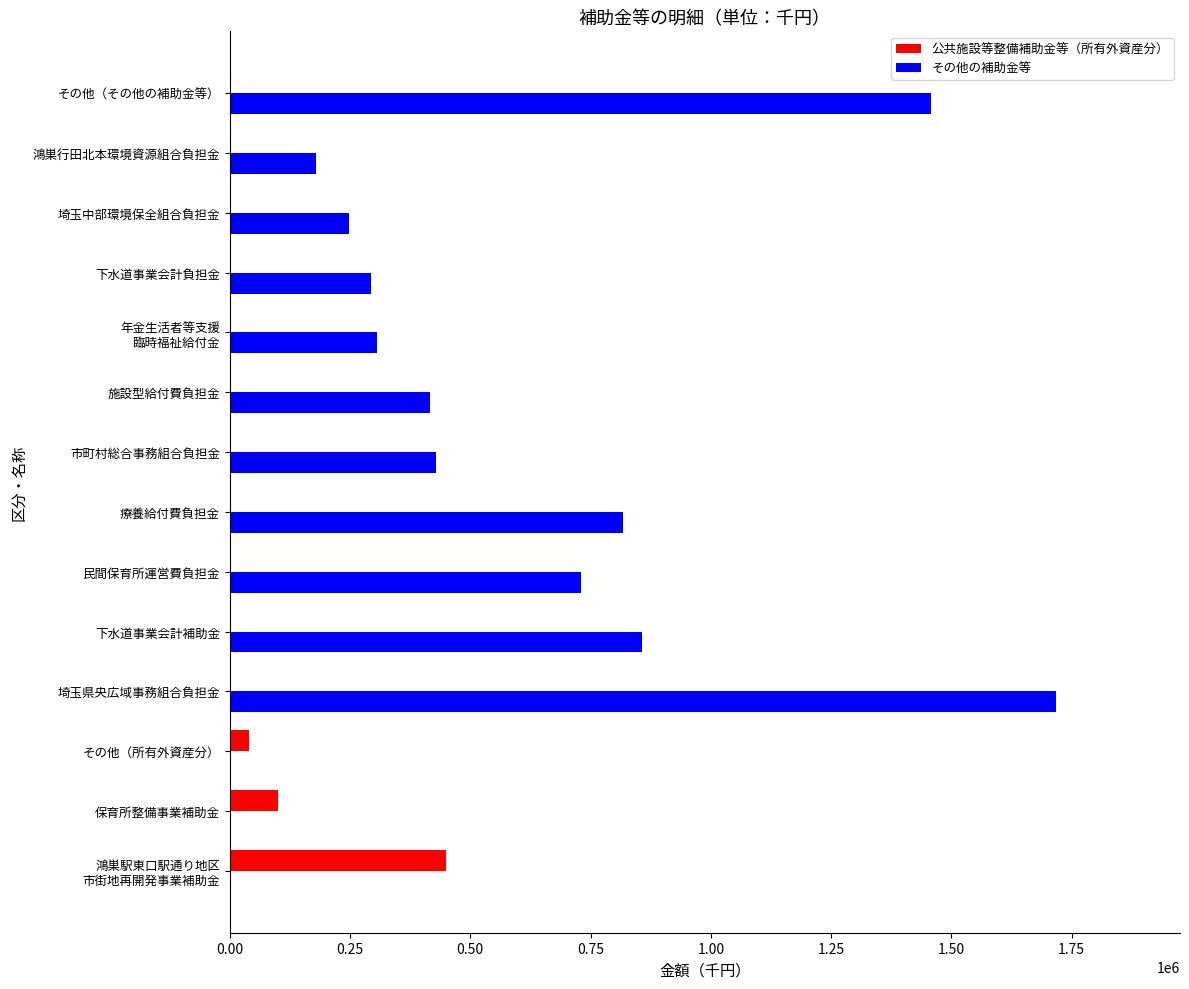

Between その他（所有外資産分） and 下水道事業会計補助金, which series saw the biggest shift?

その他の補助金等